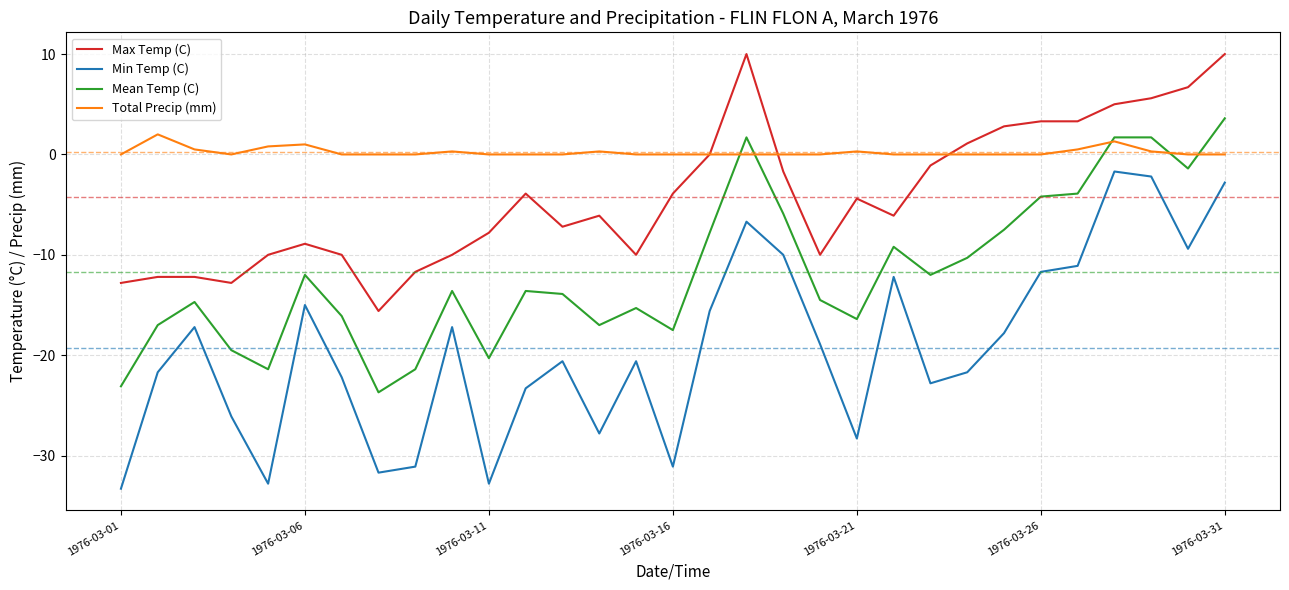

Which series has the largest total across all categories?

Total Precip (mm)